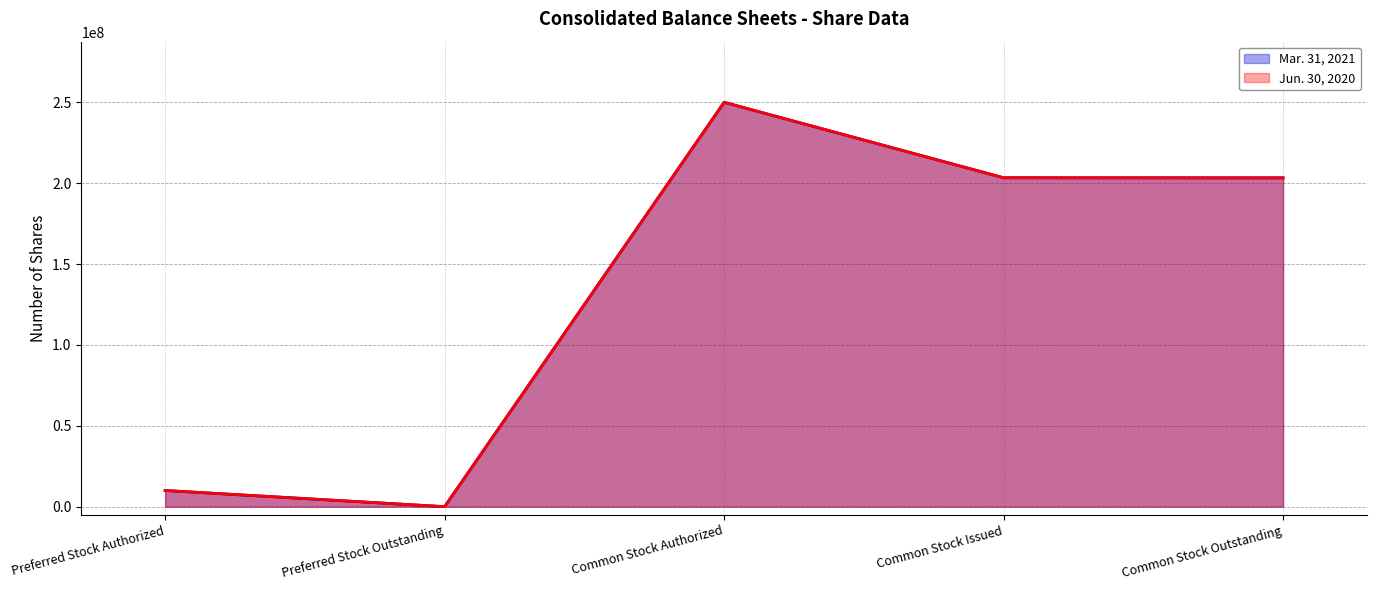

True or false: Jun. 30, 2020 (line) has a value of 15647838 at Preferred Stock Authorized.

False